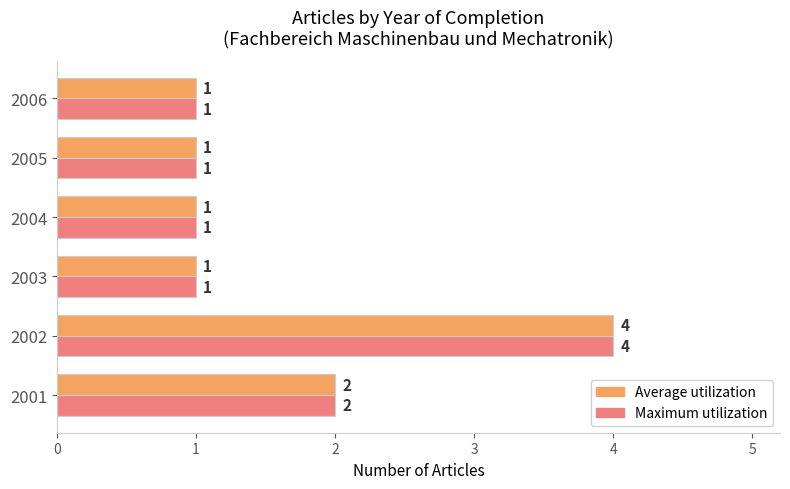

What is the total value across all series at 2002?

8